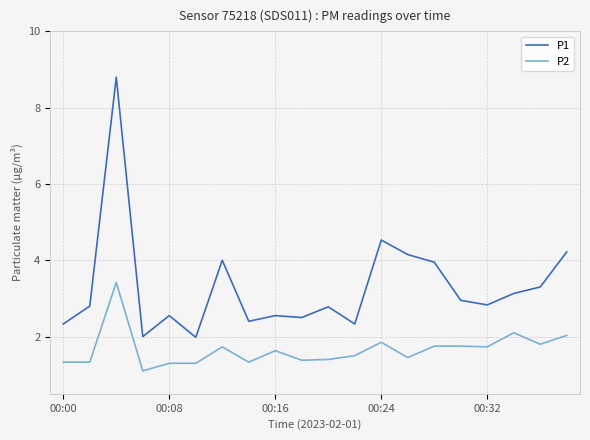

Count the number of categories in the chart.

20